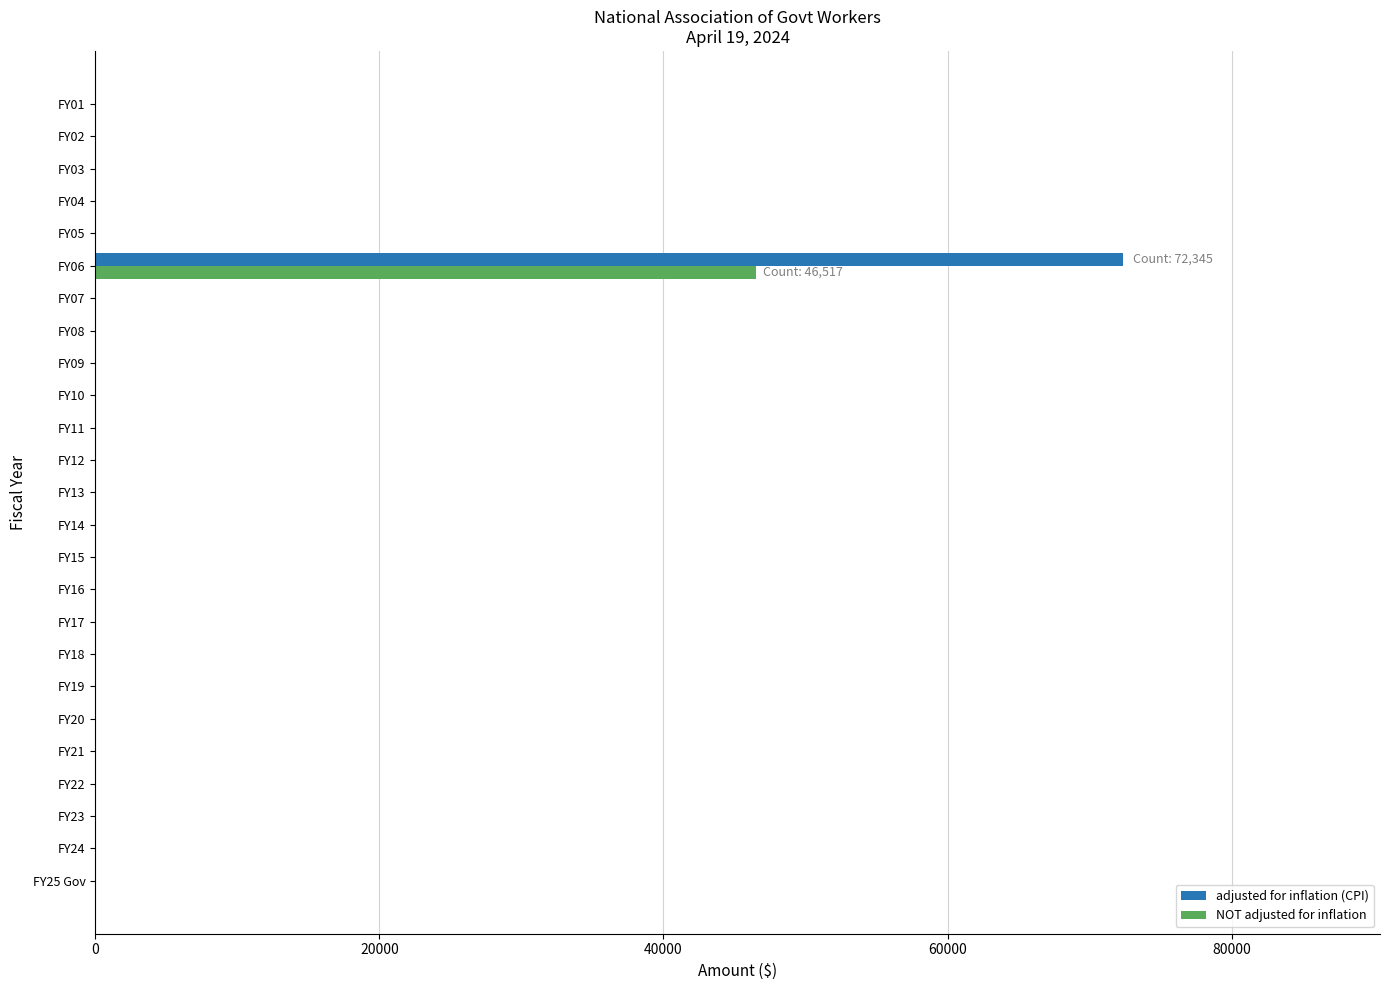

At which category is the sum across all series the highest?

FY06